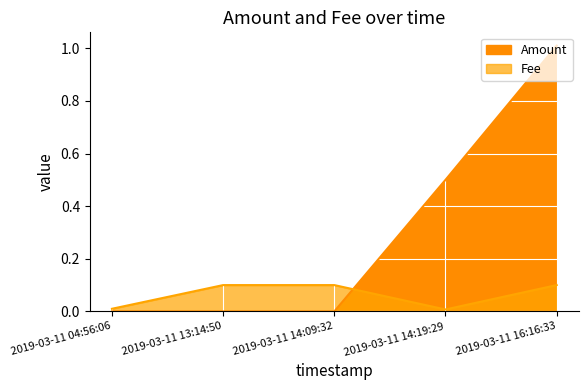

Read the Fee value at 2019-03-11 13:14:50.

0.1